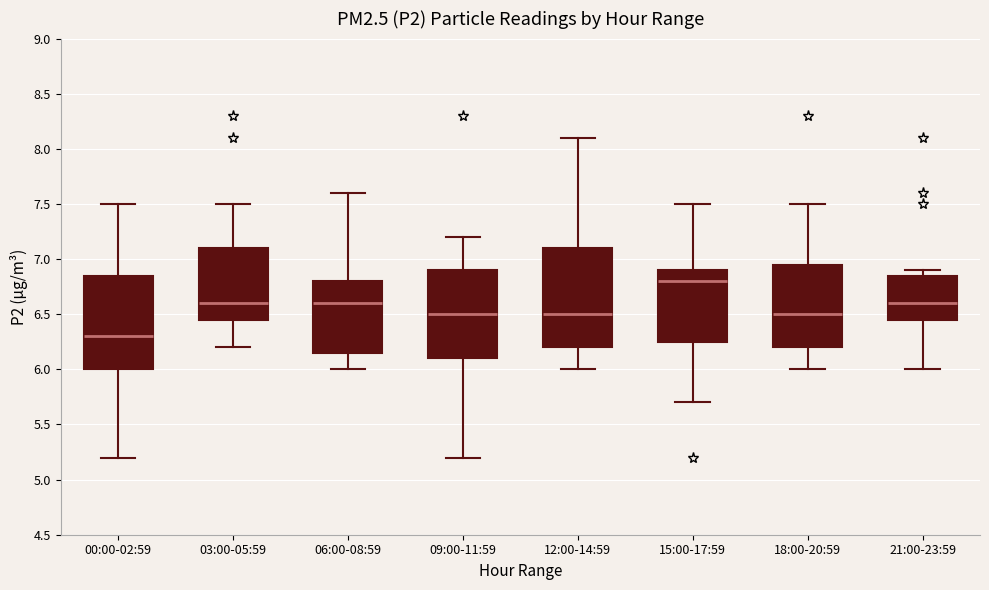

Where does the lower whisker of the box for 15:00-17:59 end on the y-axis? The values are not printed on the chart, so give them approximately, as read against the axis.

5.70